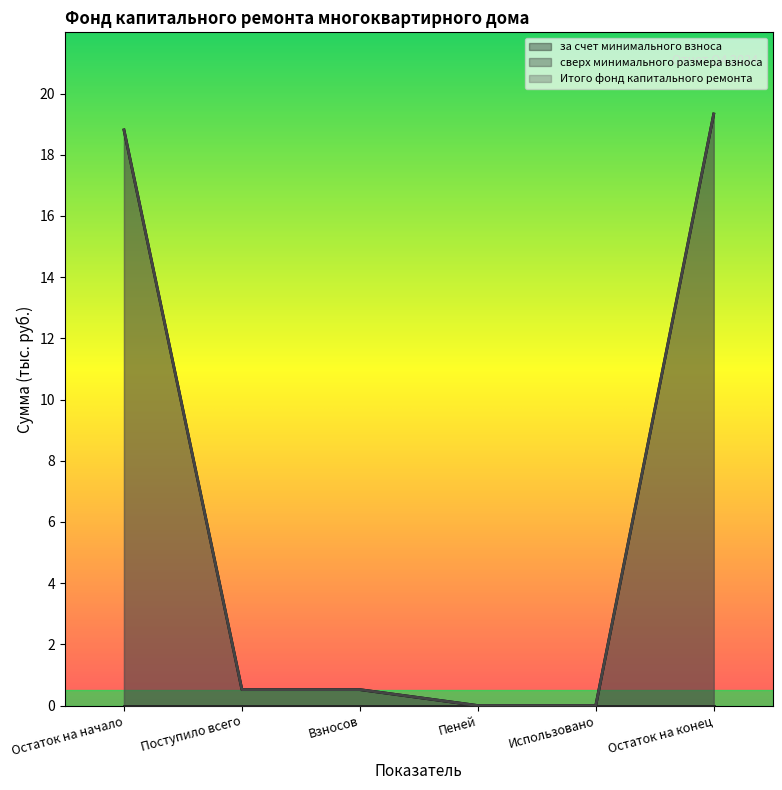

Is the value of Итого фонд капитального ремонта at Использовано greater than the value of за счет минимального взноса at Поступило всего?

No